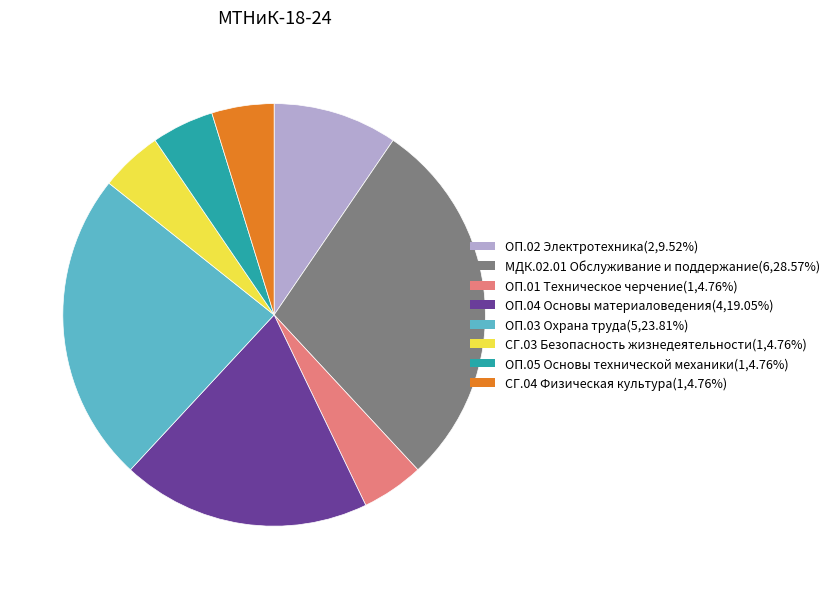

Is the sum of ОП.01 Техническое черчение(1,4.76%) and ОП.04 Основы материаловедения(4,19.05%) greater than half?

No